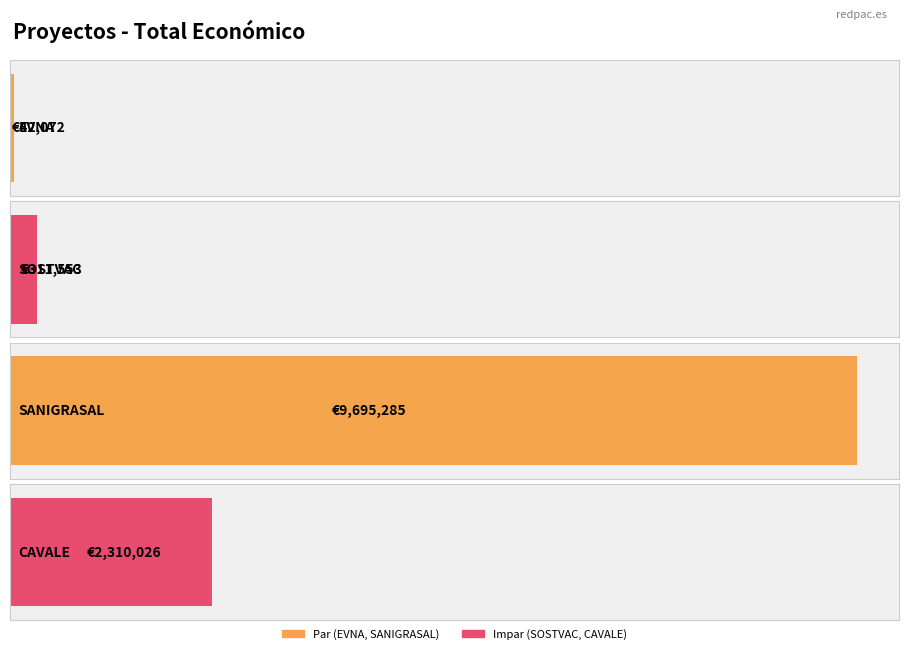

What is the average value?

3089734